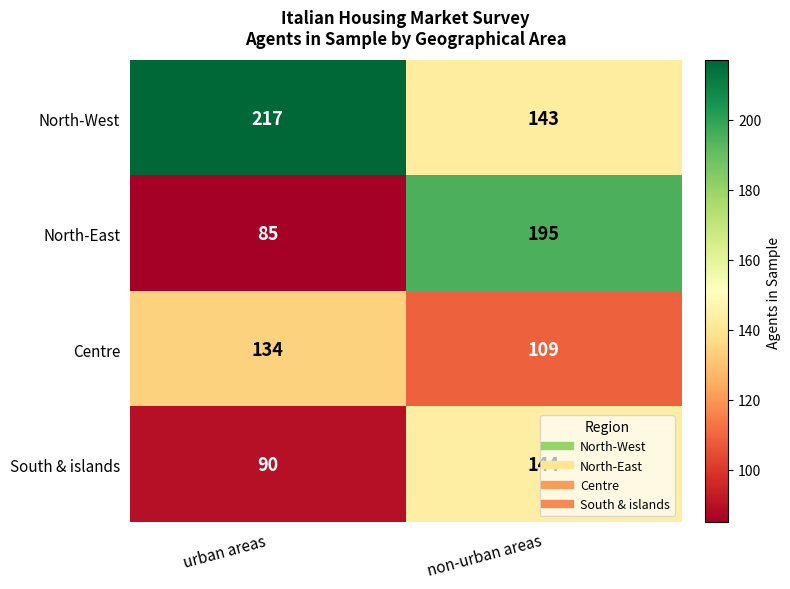

Which series has the widest spread of values?

North-East